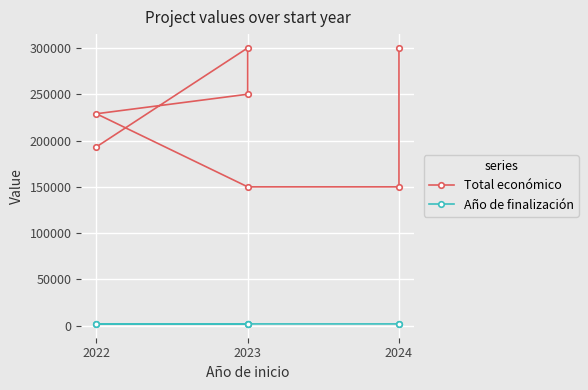

Rank the series by their average value, from lowest to highest.

Año de finalización, Total económico